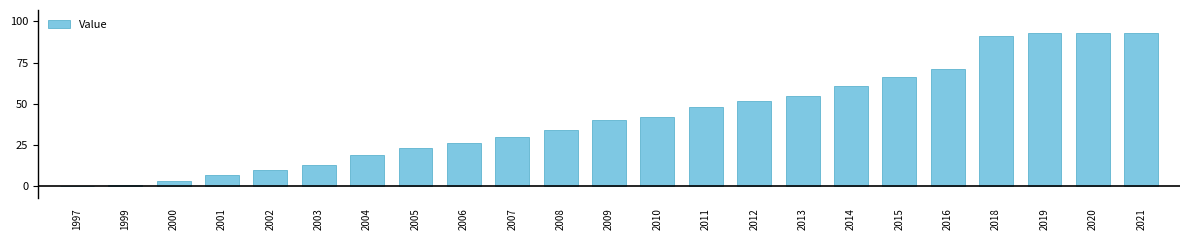

Reading left to right, transcribe all the data shown in this chart.

1997=0.1	1999=1.0	2000=3.0	2001=7.0	2002=10.0	2003=13.0	2004=19.0	2005=23.0	2006=26.0	2007=30.0	2008=34.0	2009=40.0	2010=42.0	2011=48.0	2012=52.0	2013=55.0	2014=61.0	2015=66.0	2016=71.0	2018=91.0	2019=93.0	2020=93.0	2021=93.0